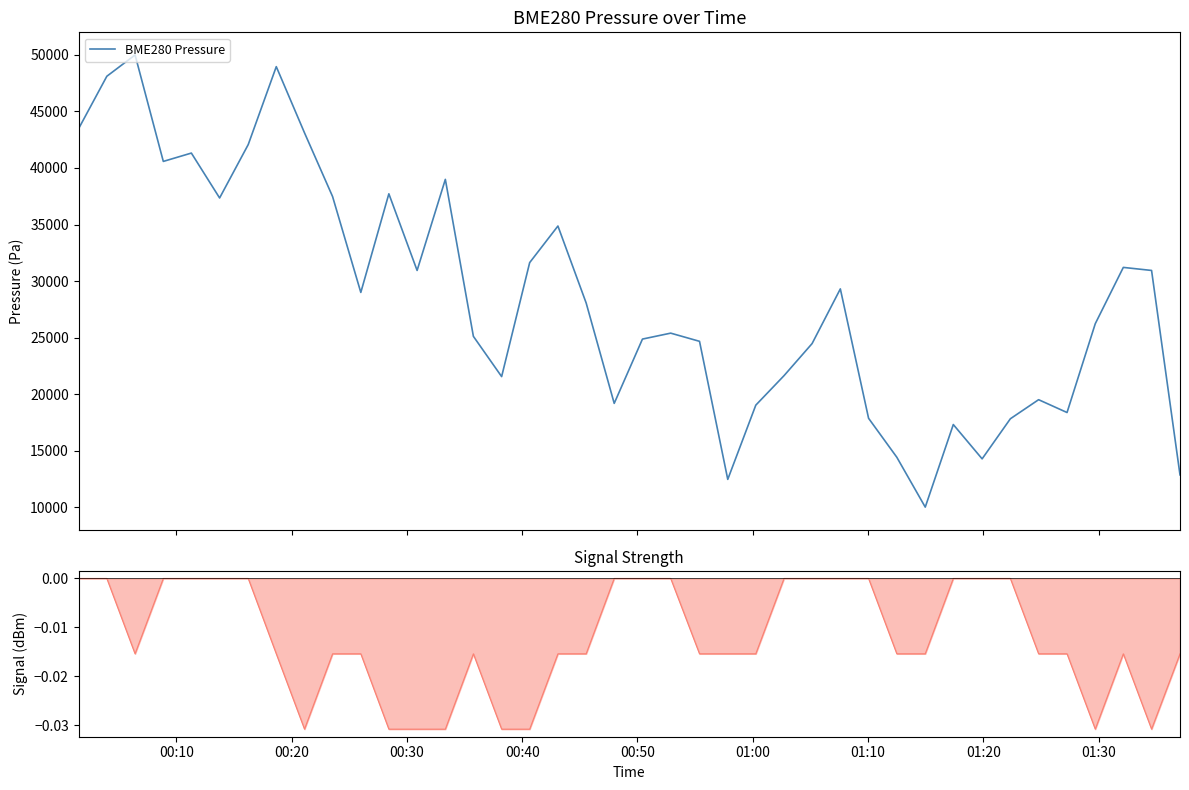

Which series has the widest spread of values?

BME280 Pressure